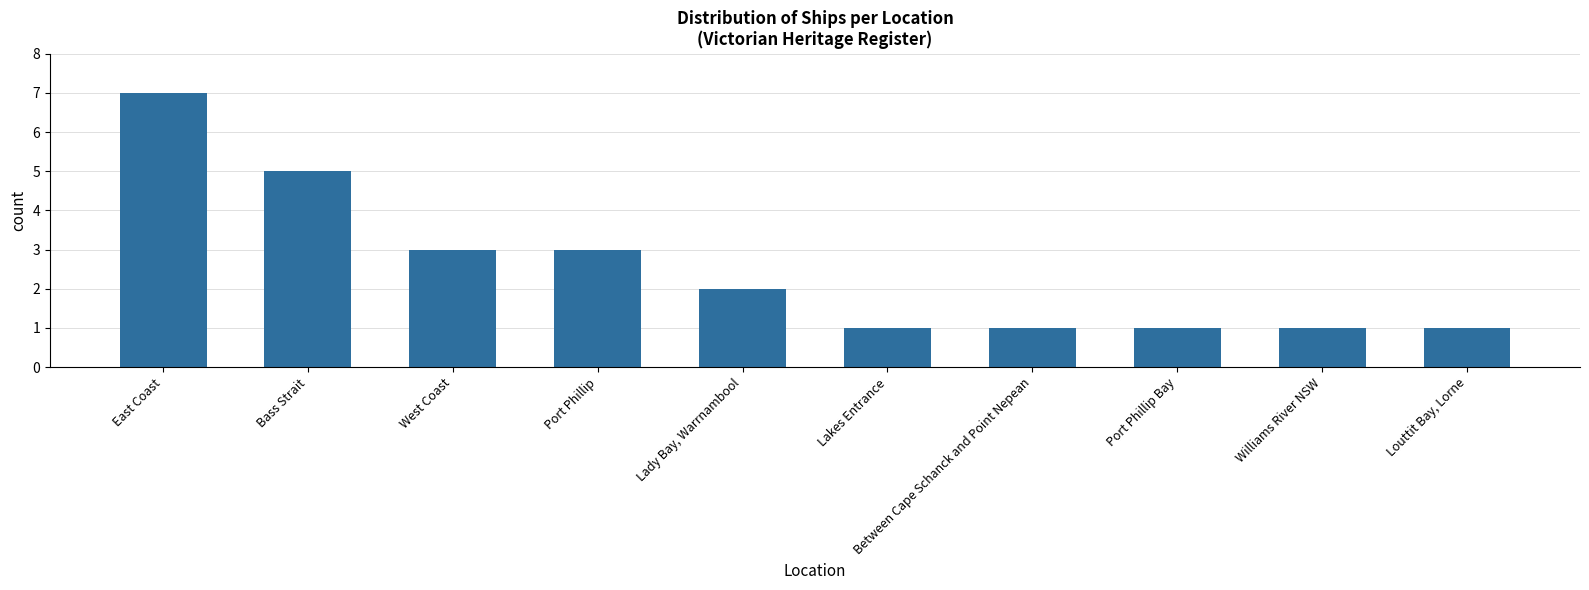

Which label corresponds to the largest value in the chart?

East Coast